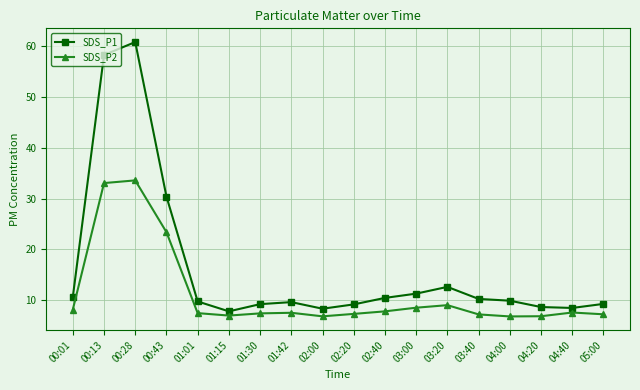

In SDS_P1, how many points are lower than both neighbors (excluding endpoints)?

3